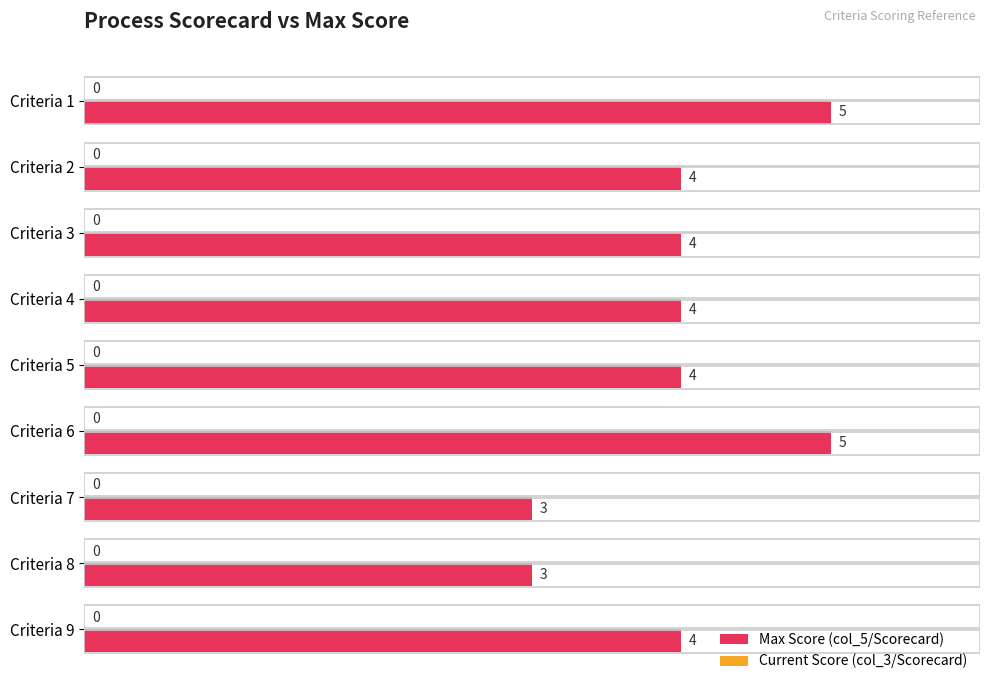

What is the value of the 7th bar from the top?

3